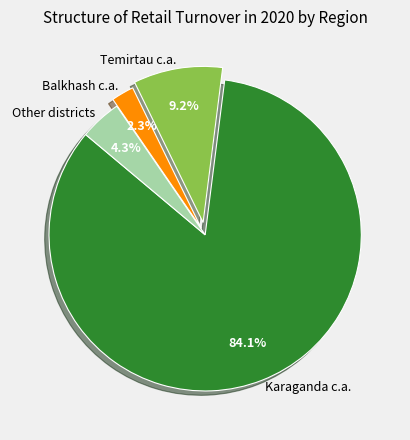

Does Karaganda c.a. represent more than half of the total?

Yes